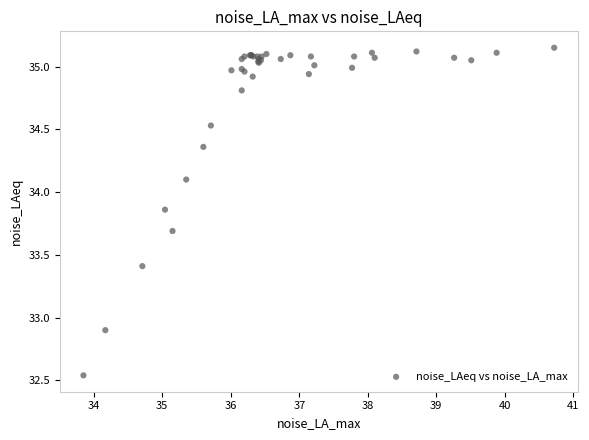

What Y value in the scatter plot is closest to 33?

32.9